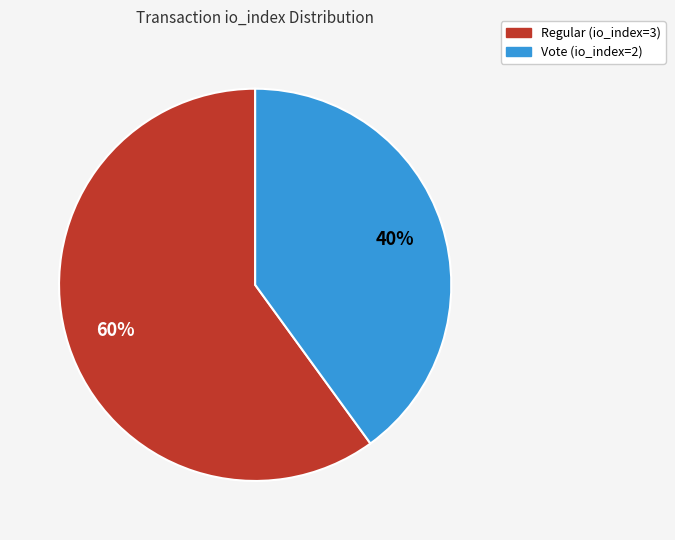

Which has a higher value, Vote (io_index=2) or Regular (io_index=3)?

Regular (io_index=3)